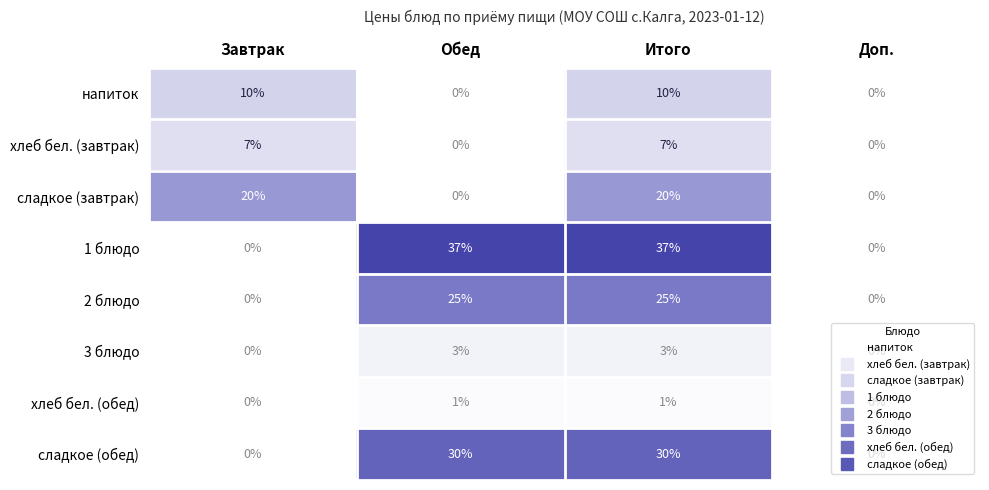

How many distinct data groups are displayed?

8